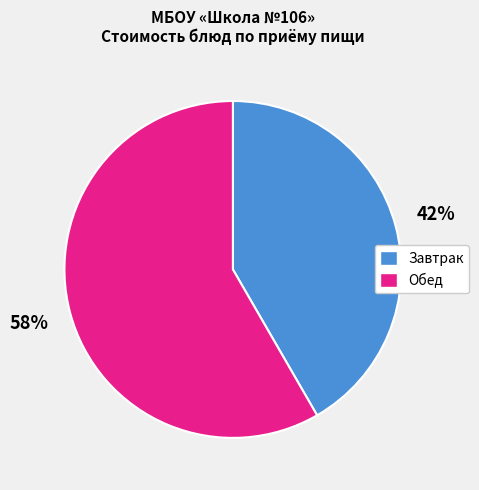

To the nearest percent, what is the average slice percentage?

50%